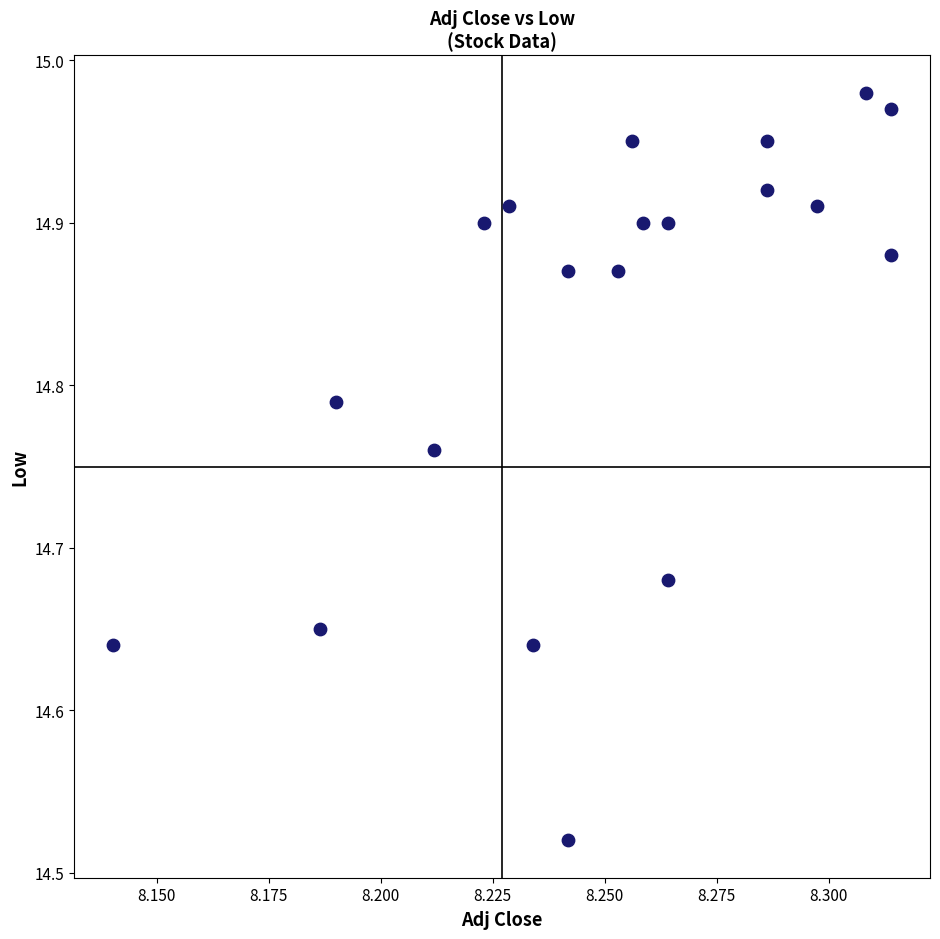

What is the range of Y values (max minus min)?

0.5